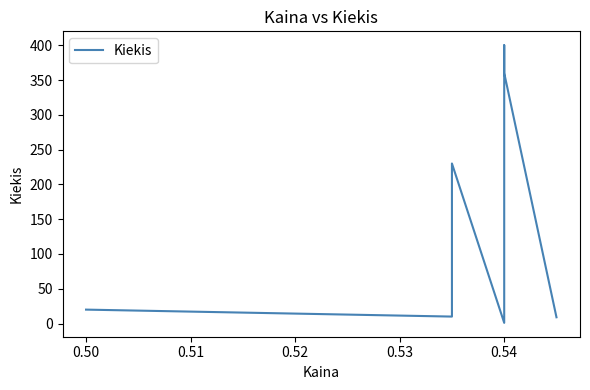

What is the sum of all values?

1030